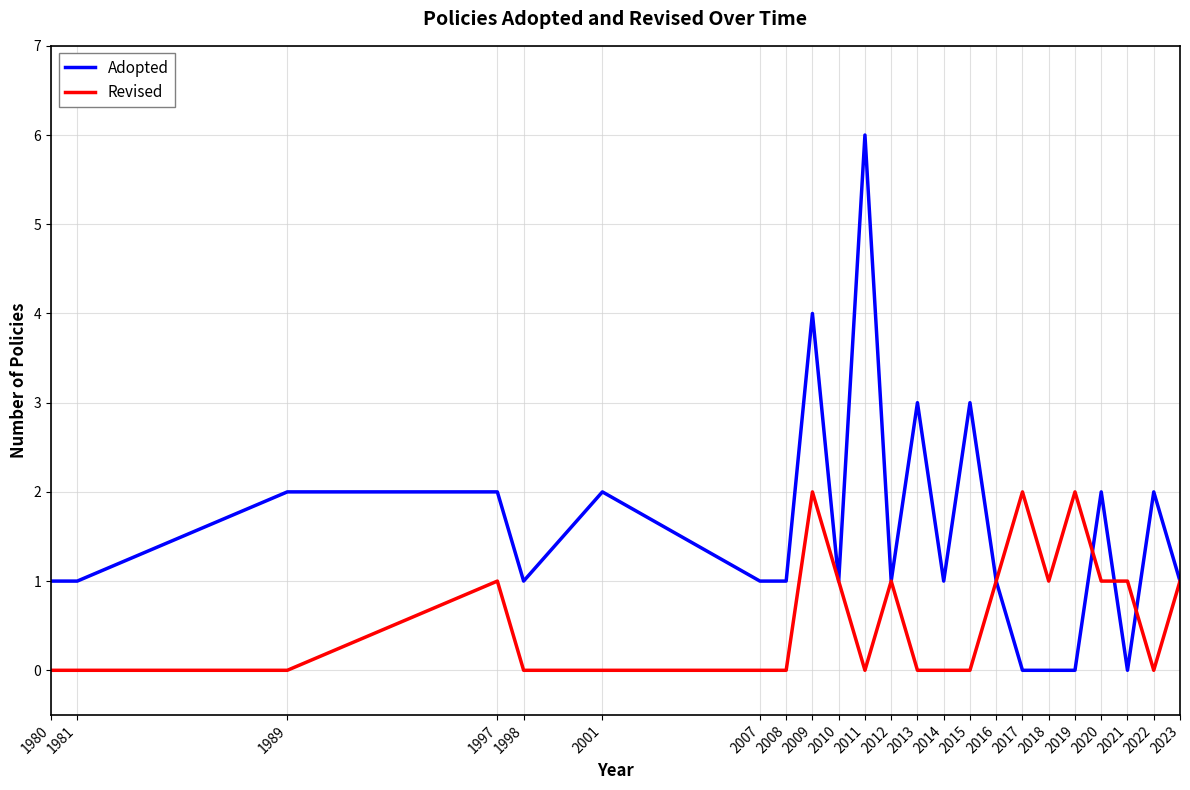

Is this an area chart (filled region under the line)?

No